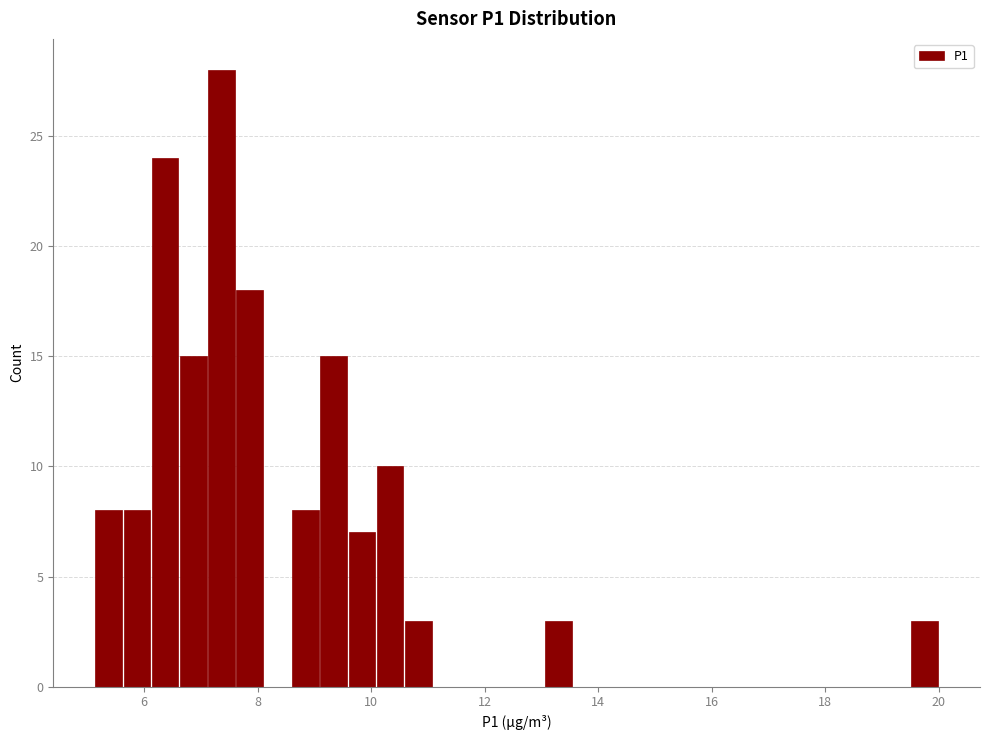

Around what value on the x-axis is the tallest bar? Give the approximate position of its centre, as read against the axis.

7.4